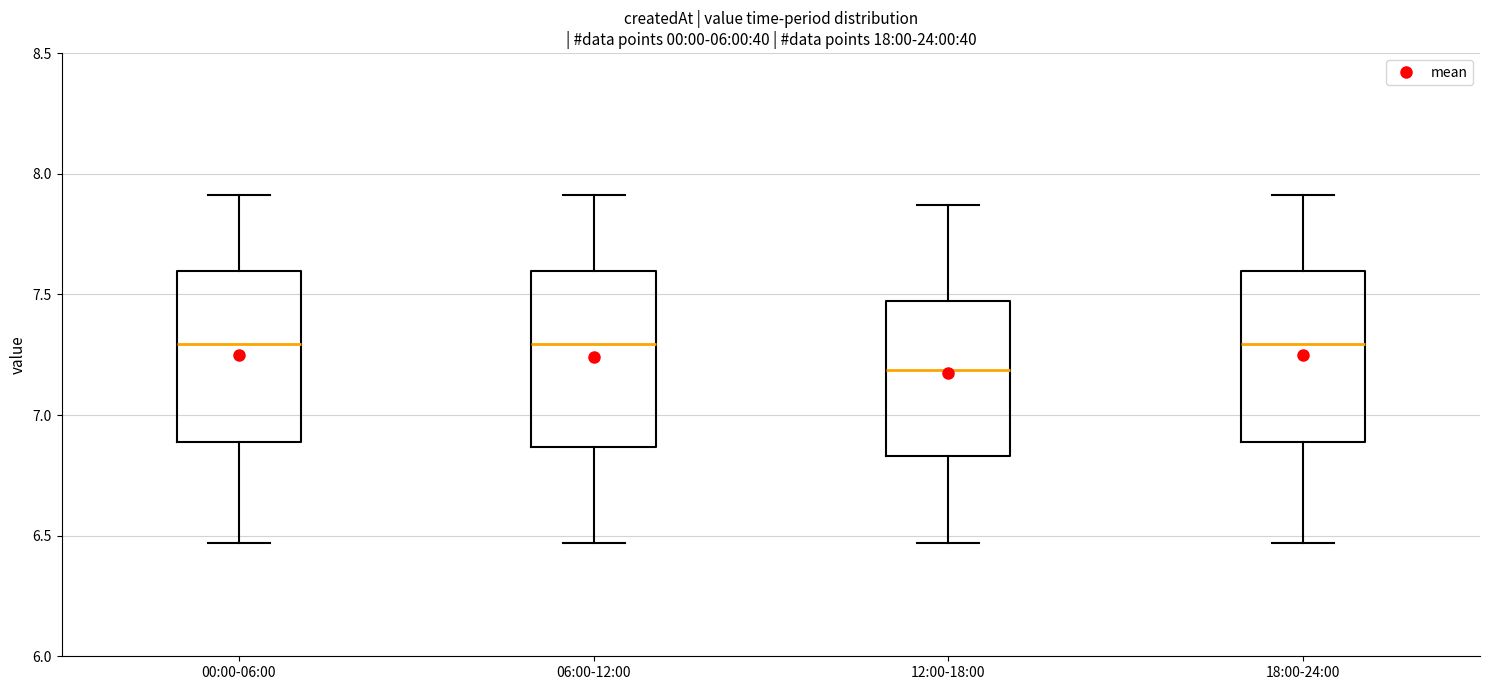

Reading left to right, transcribe this box plot: for each box, give where its median line is, the range the box spans, and where its two whiskers end, as read against the y-axis. The values are not printed on the chart, so give them approximately, as read against the axis.

00:00-06:00: median 7.30, box 6.90 to 7.60, whiskers 6.45 to 7.90
06:00-12:00: median 7.30, box 6.85 to 7.60, whiskers 6.45 to 7.90
12:00-18:00: median 7.20, box 6.85 to 7.45, whiskers 6.45 to 7.85
18:00-24:00: median 7.30, box 6.90 to 7.60, whiskers 6.45 to 7.90